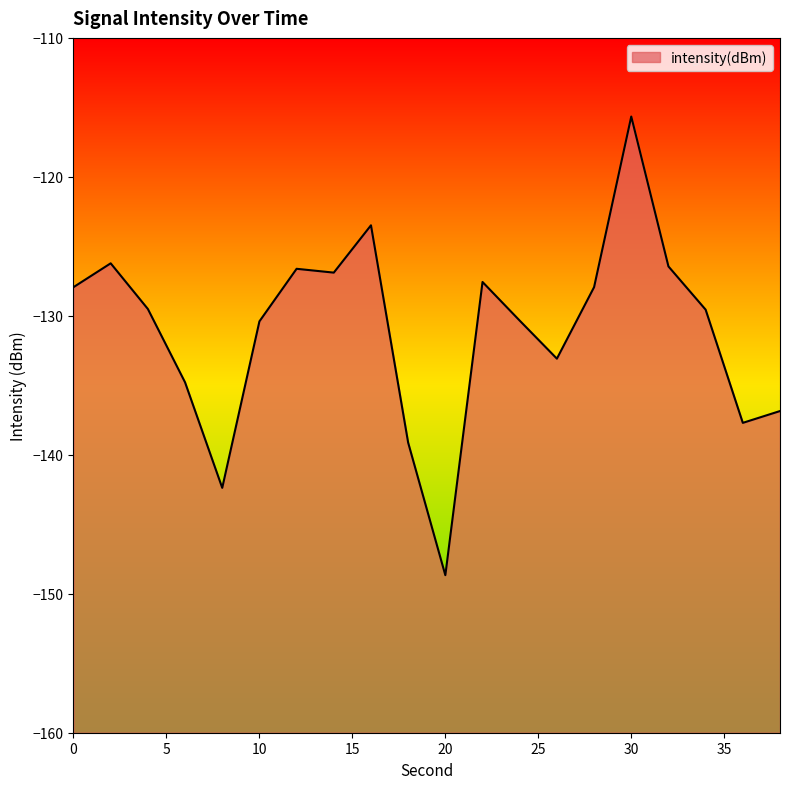

List the labels in order of value, smallest first.

20, 8, 18, 36, 38, 6, 26, 10, 24, 34, 4, 0, 28, 22, 14, 12, 32, 2, 16, 30